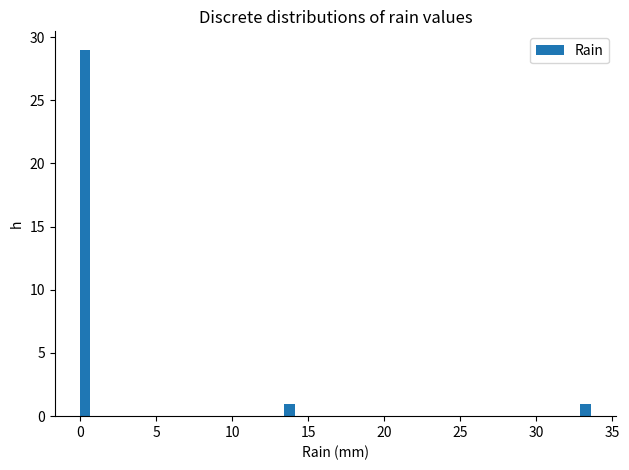

Read against the x-axis, roughly where is the centre of the tallest bar?

0.5